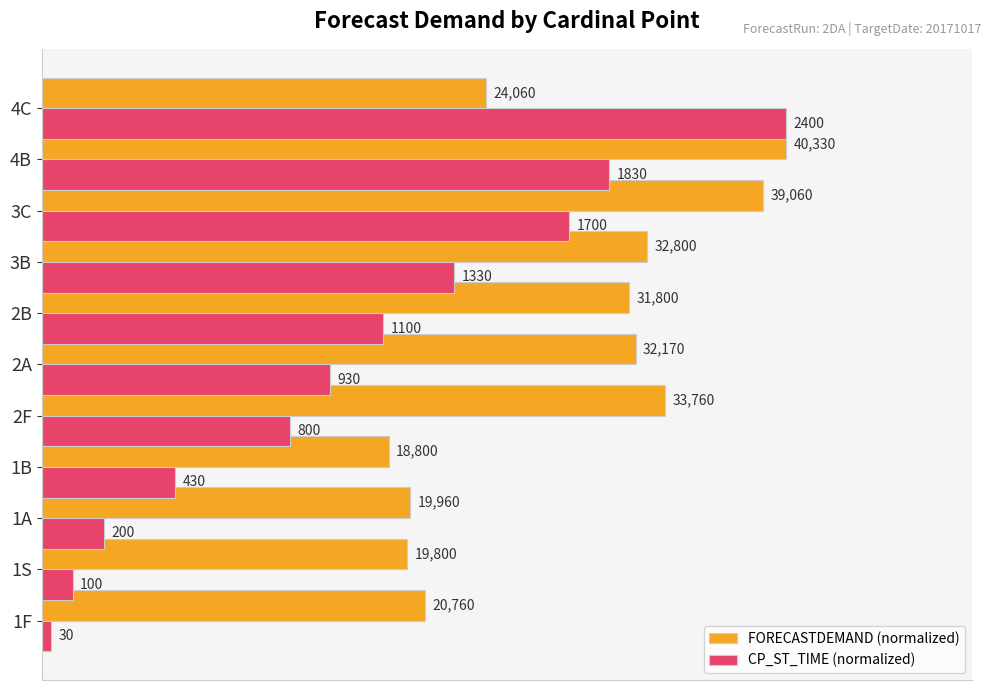

Reading left to right, extract all data points from this chart.

FORECASTDEMAND (normalized): 0.5	0.5	0.5	0.5	0.8	0.8	0.8	0.8	1.0	1.0	0.6
CP_ST_TIME (normalized): 0.0	0.0	0.1	0.2	0.3	0.4	0.5	0.6	0.7	0.8	1.0